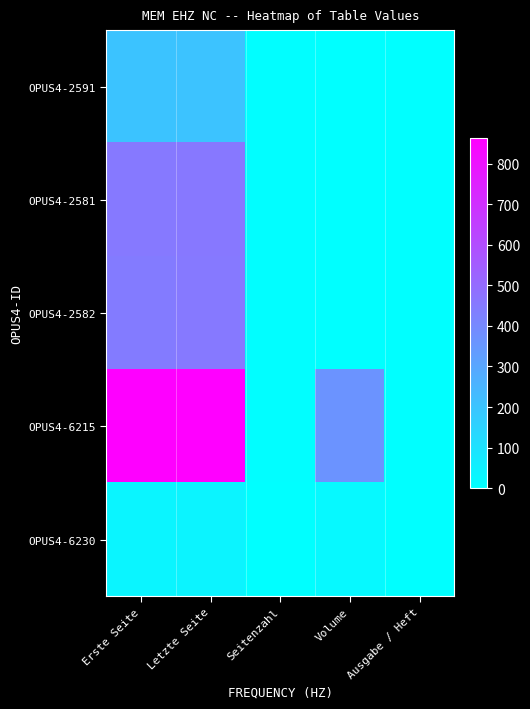

What is the total value across all series at Seitenzahl?

24